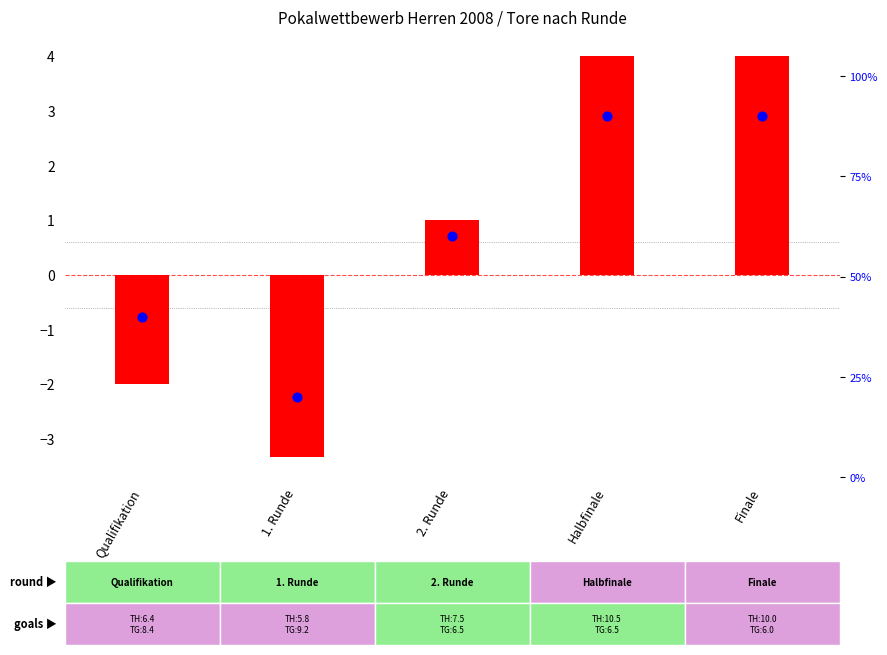

At which category is the sum across all series the highest?

Halbfinale